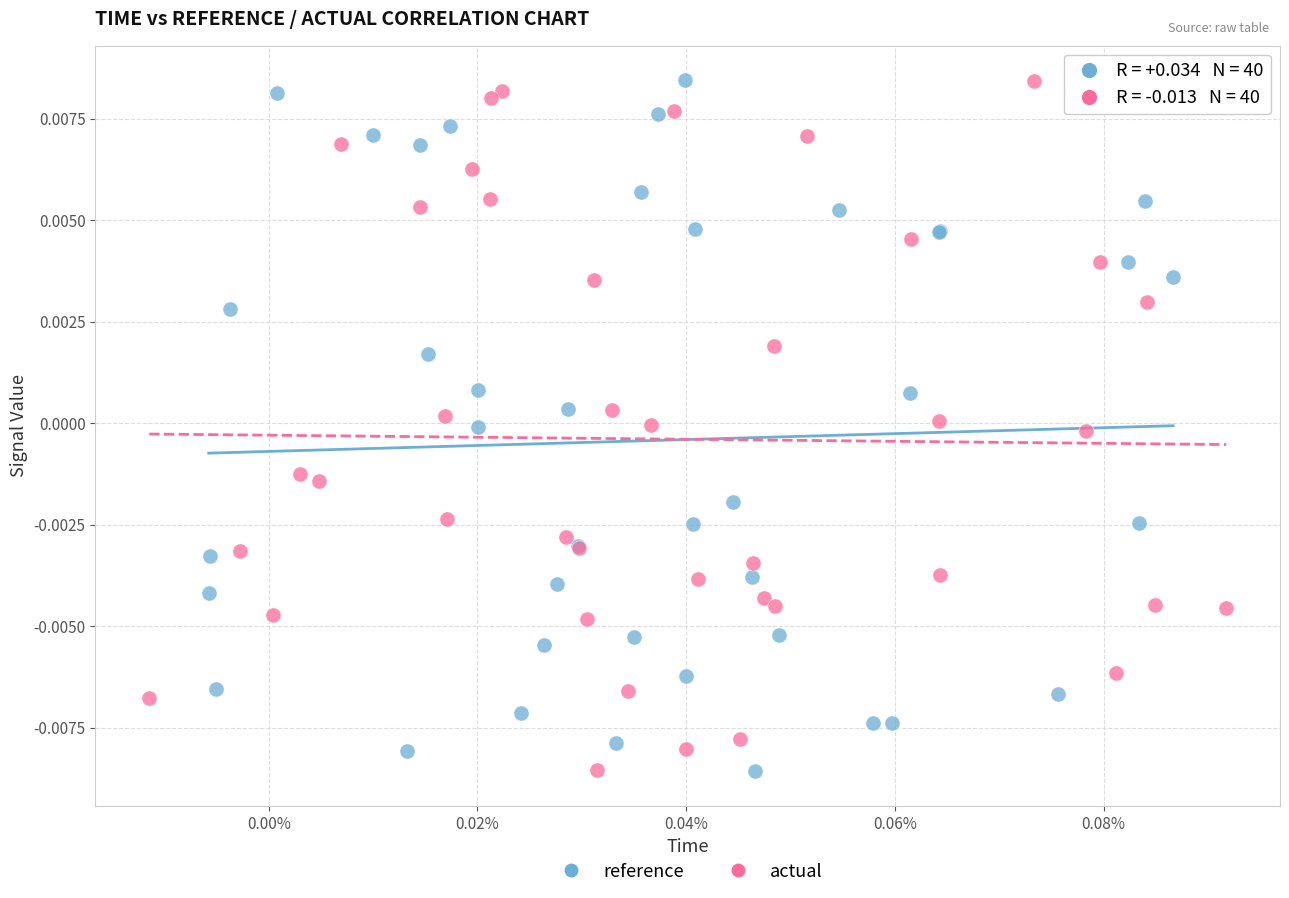

What are all the series names shown in the legend?

reference, actual